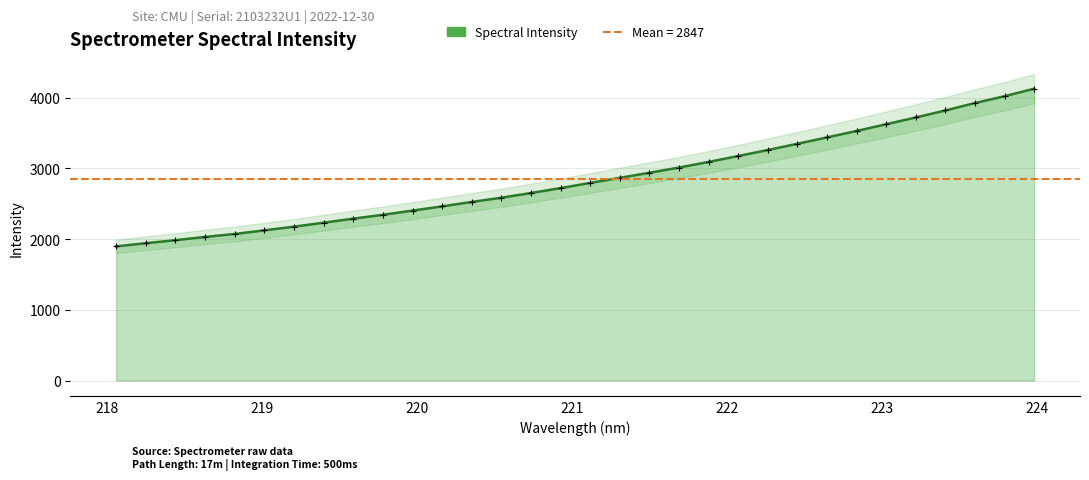

Approximately how many times larger is the value at 222.8355 compared to 218.8244?

1.7